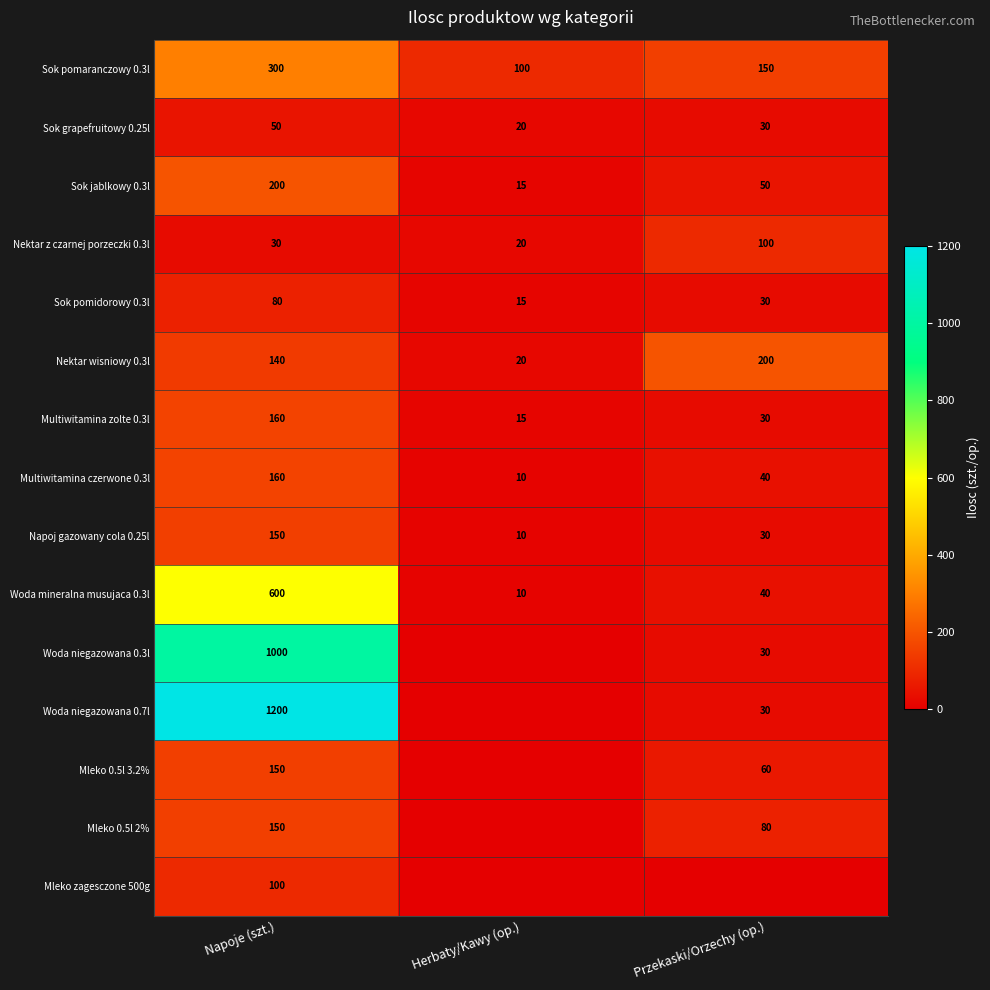

At which label does Napoj gazowany cola 0.25l first exceed 30?

Napoje (szt.)